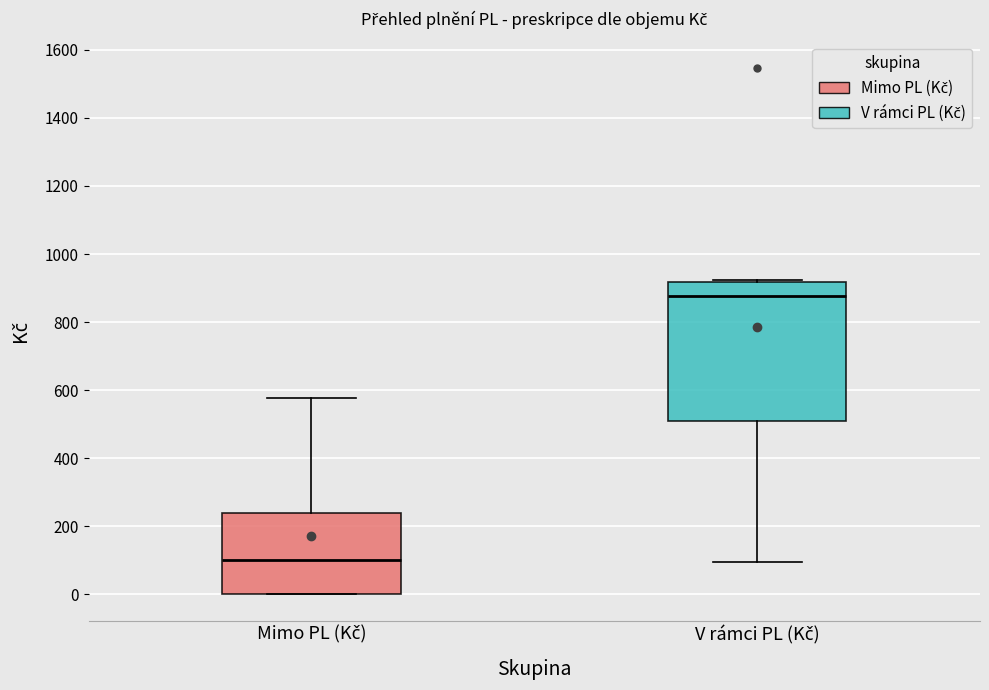

Comparing the boxes themselves (not the whiskers), which one is the tallest?

V rámci PL (Kč)